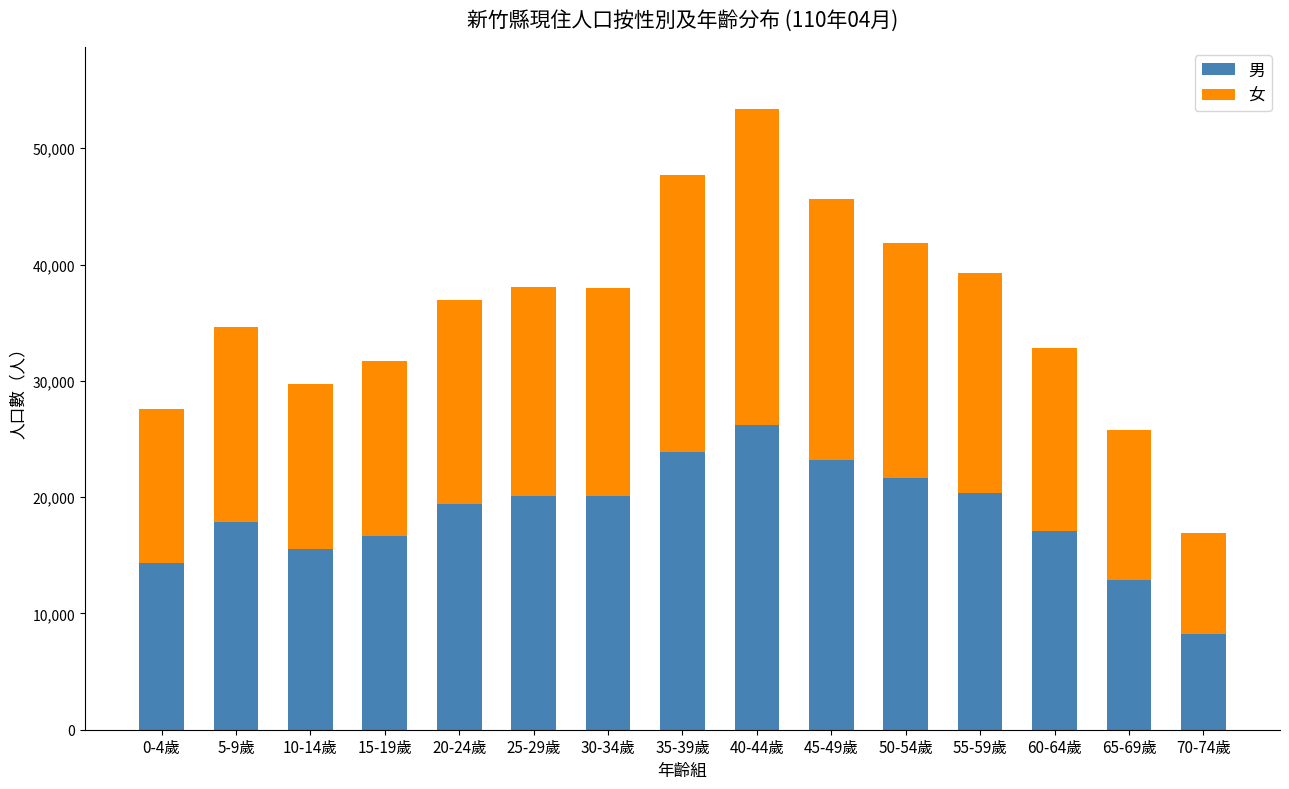

What is the average value of the 男 series?

18499